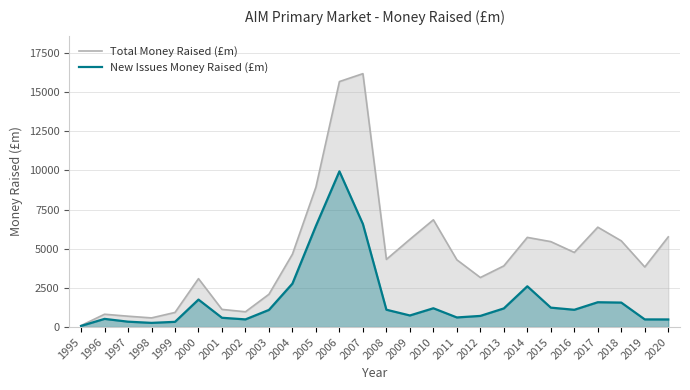

Reading right to left, list all the values displayed in this chart.

Total Money Raised (£m): 5758.9	3836.9	5505.4	6378.8	4765.5	5456.0	5726.7	3906.7	3163.4	4294.7	6849.9	5601.6	4322.3	16183.1	15678.1	8942.4	4655.3	2095.2	975.8	1128.4	3092.4	933.9	585.2	694.2	819.2	96.5
New Issues Money Raised (£m): 486.6	489.0	1563.1	1585.6	1103.7	1240.0	2604.3	1190.9	712.1	613.9	1200.8	740.4	1107.8	6581.1	9943.8	6461.2	2775.9	1095.4	490.1	593.1	1754.1	333.7	267.5	344.1	522.1	71.2